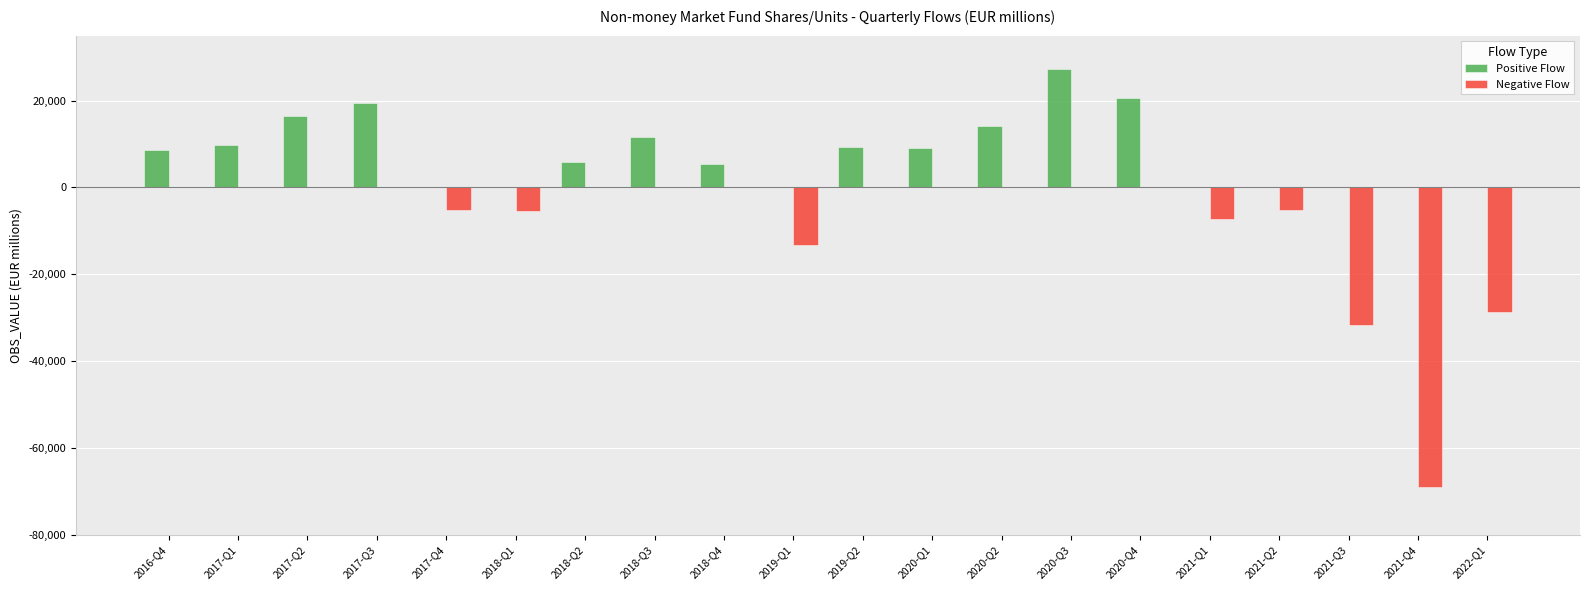

What are all the series names shown in the legend?

Positive Flow, Negative Flow